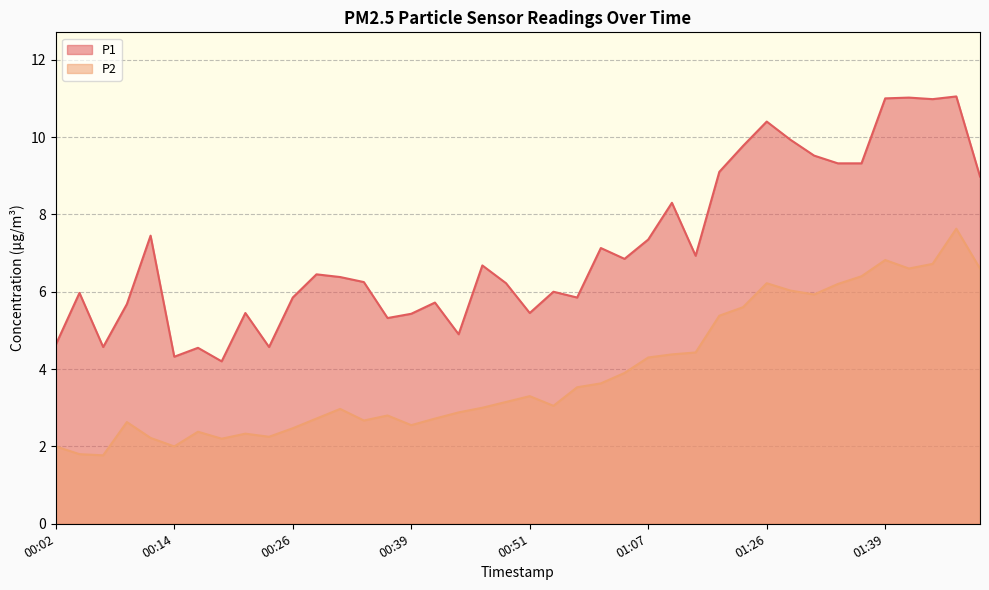

Is it true that P1 equals 13.4 at 00:12?

False